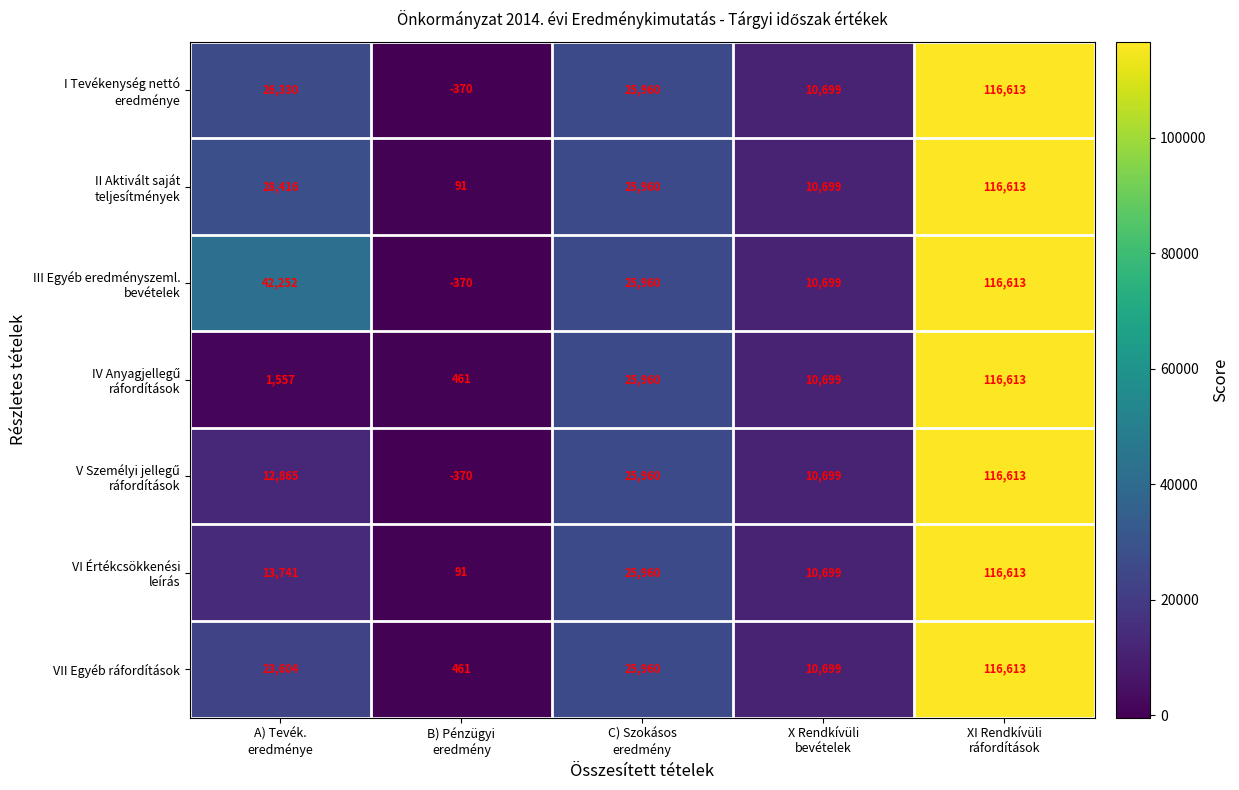

What is the smallest value displayed?

-370